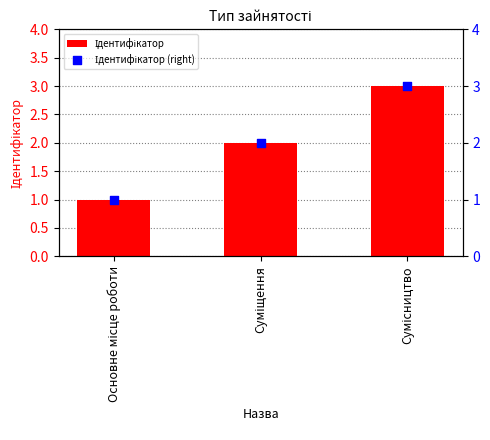

Which series contains the lowest Y value?

Ідентифікатор